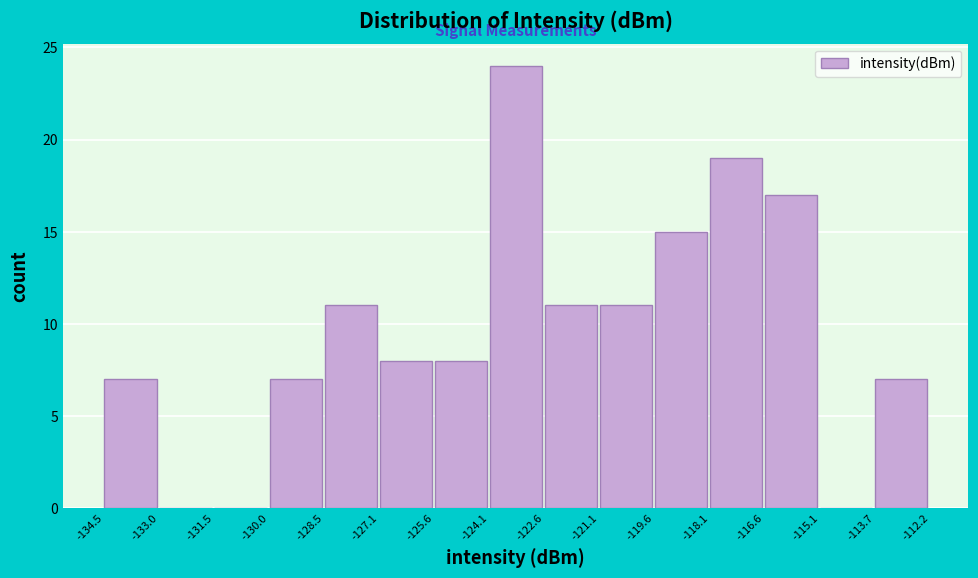

Reading left to right, transcribe this chart: for each bar, give the range it covers on the x-axis and its height. The values are not printed on the chart, so give them approximately, as read against the axis.

-134.5 to -133.0: 7
-133.0 to -131.5: 0
-131.5 to -130.0: 0
-130.0 to -128.5: 7
-128.5 to -127.1: 11
-127.1 to -125.6: 8
-125.6 to -124.1: 8
-124.1 to -122.6: 24
-122.6 to -121.1: 11
-121.1 to -119.6: 11
-119.6 to -118.1: 15
-118.1 to -116.6: 19
-116.6 to -115.1: 17
-115.1 to -113.7: 0
-113.7 to -112.2: 7